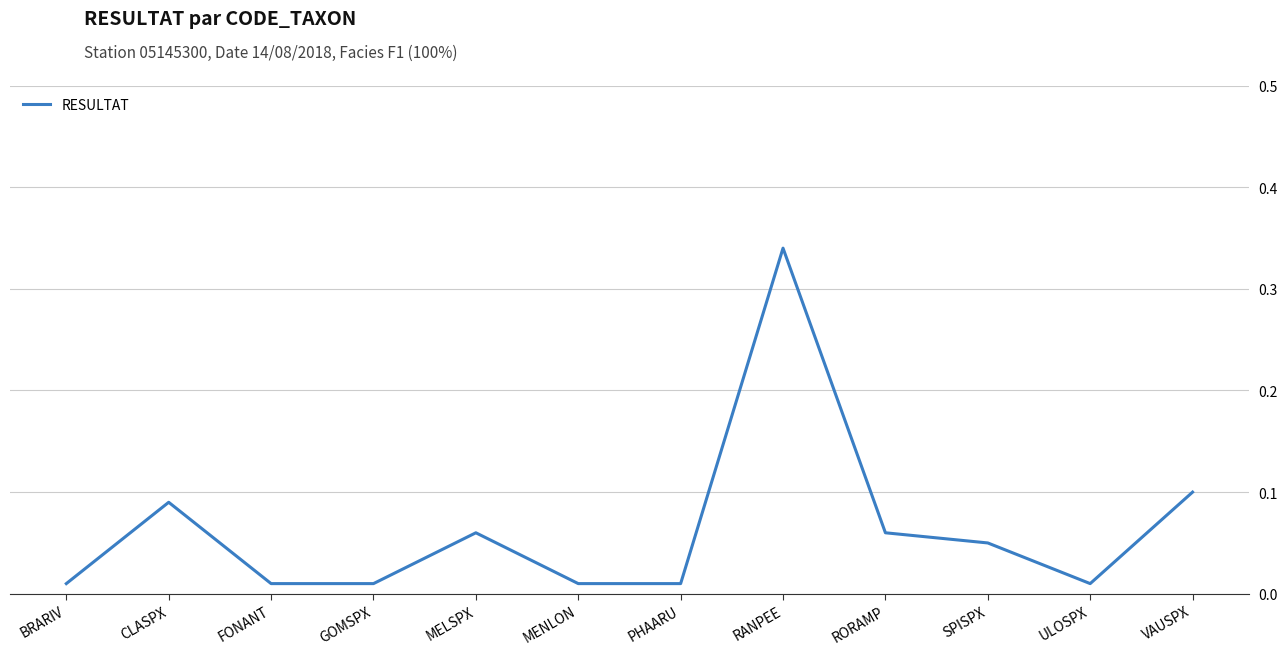

At which category does the chart reach its peak across all series?

RANPEE